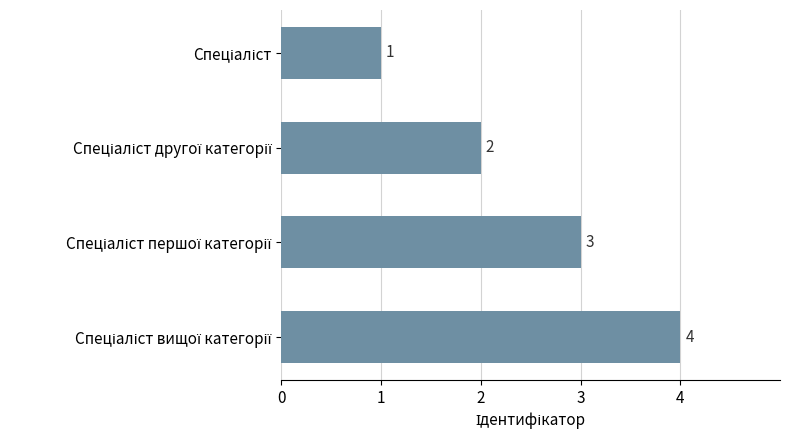

What is the greatest value displayed?

4